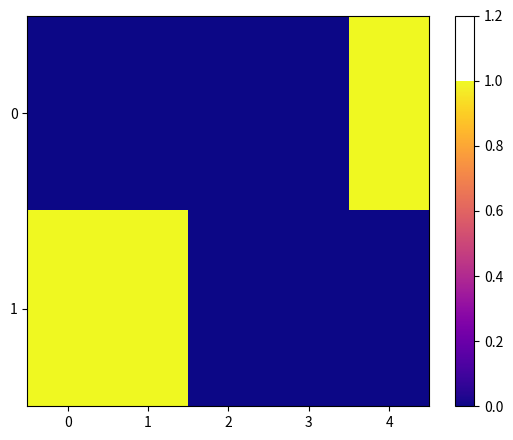

Reading left to right, extract all data points from this chart.

0: 0=0	1=0	2=0	3=0	4=1
1: 0=1	1=1	2=0	3=0	4=0